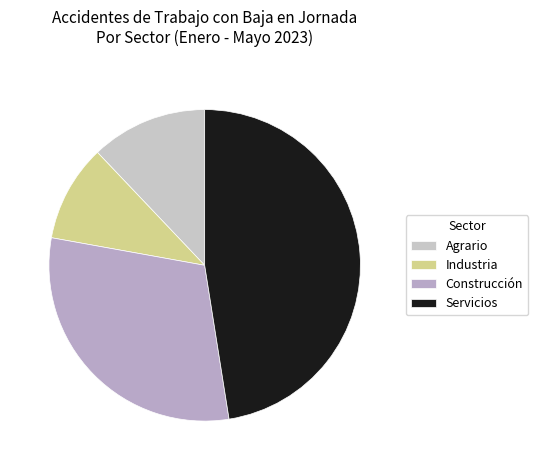

True or false: Industria accounts for 22% of the total.

False